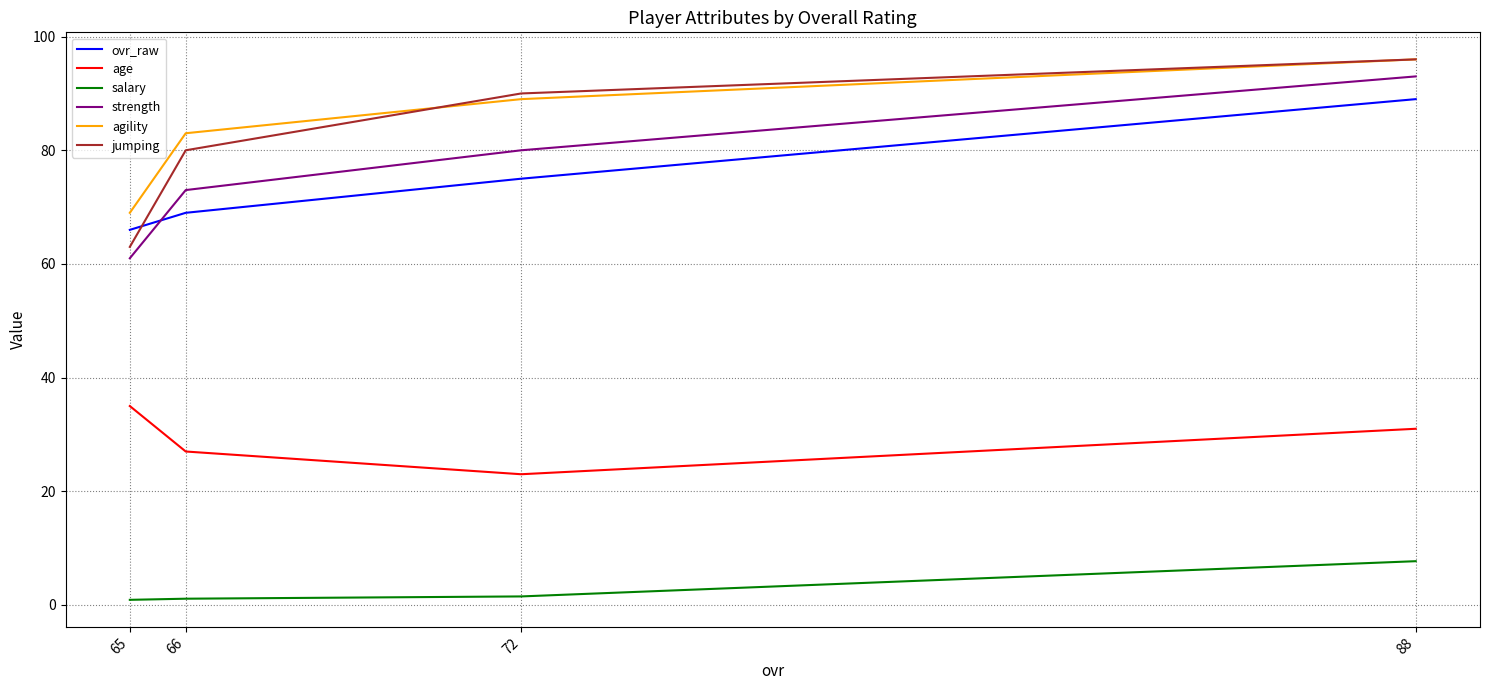

Which series changed the most between 72 and 66?

jumping